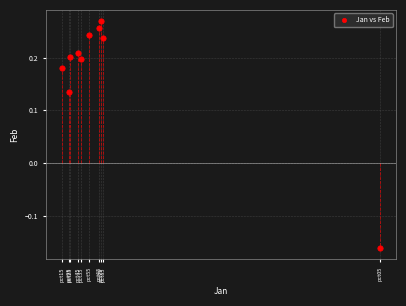

What is the range of Y values (max minus min)?

0.4